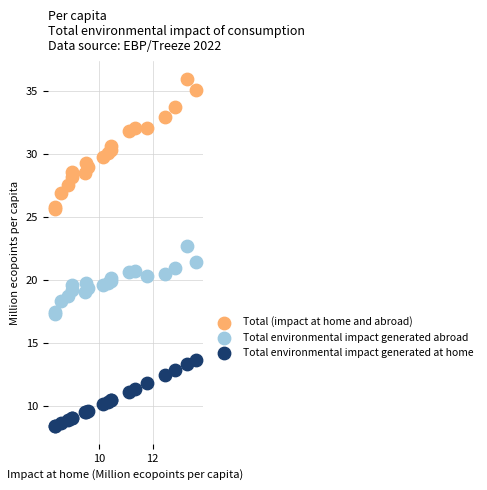

Which series contains the lowest Y value?

Total environmental impact generated at home